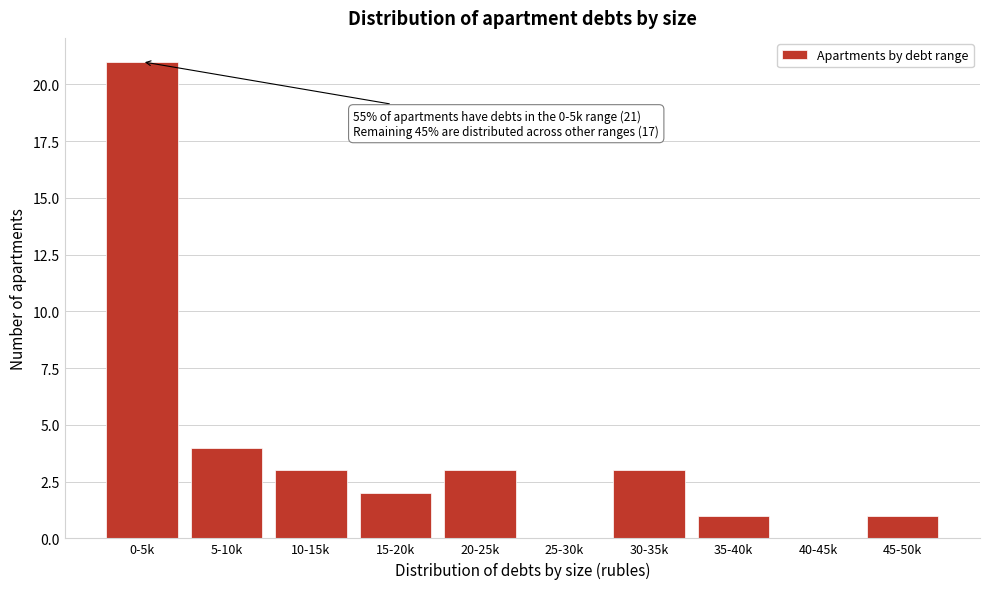

Reading left to right, what are all the values shown in this chart?

0-5k=21	5-10k=4	10-15k=3	15-20k=2	20-25k=3	25-30k=0	30-35k=3	35-40k=1	40-45k=0	45-50k=1